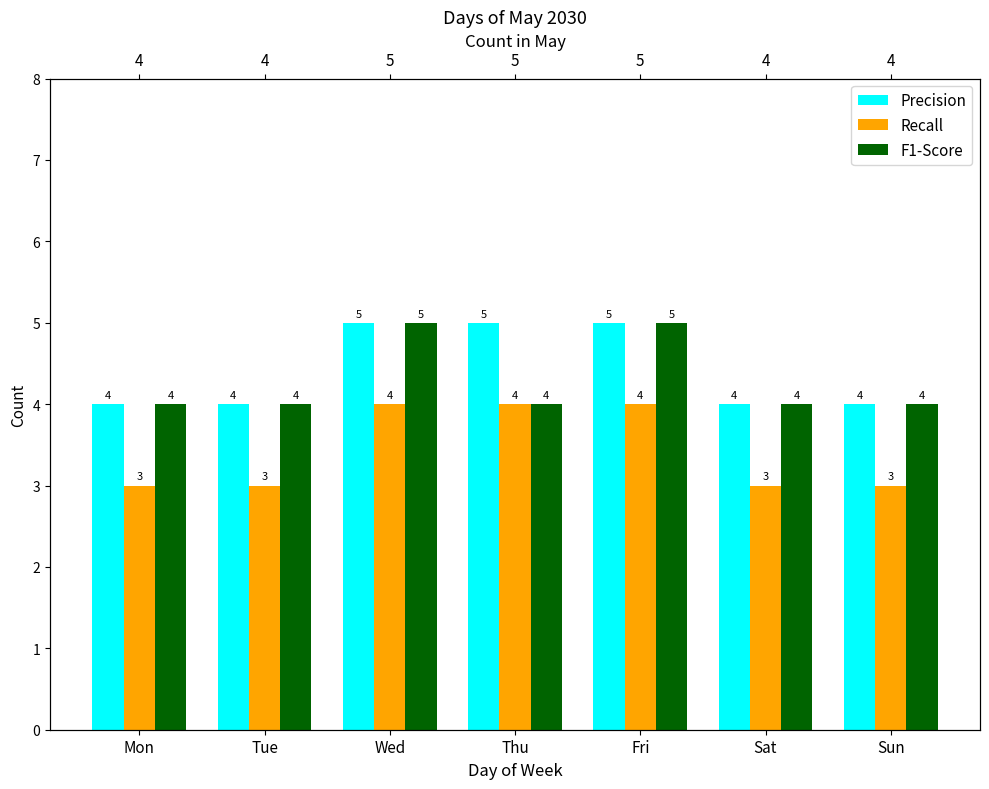

Is the value of Precision at Mon greater than the value of Recall at Tue?

Yes